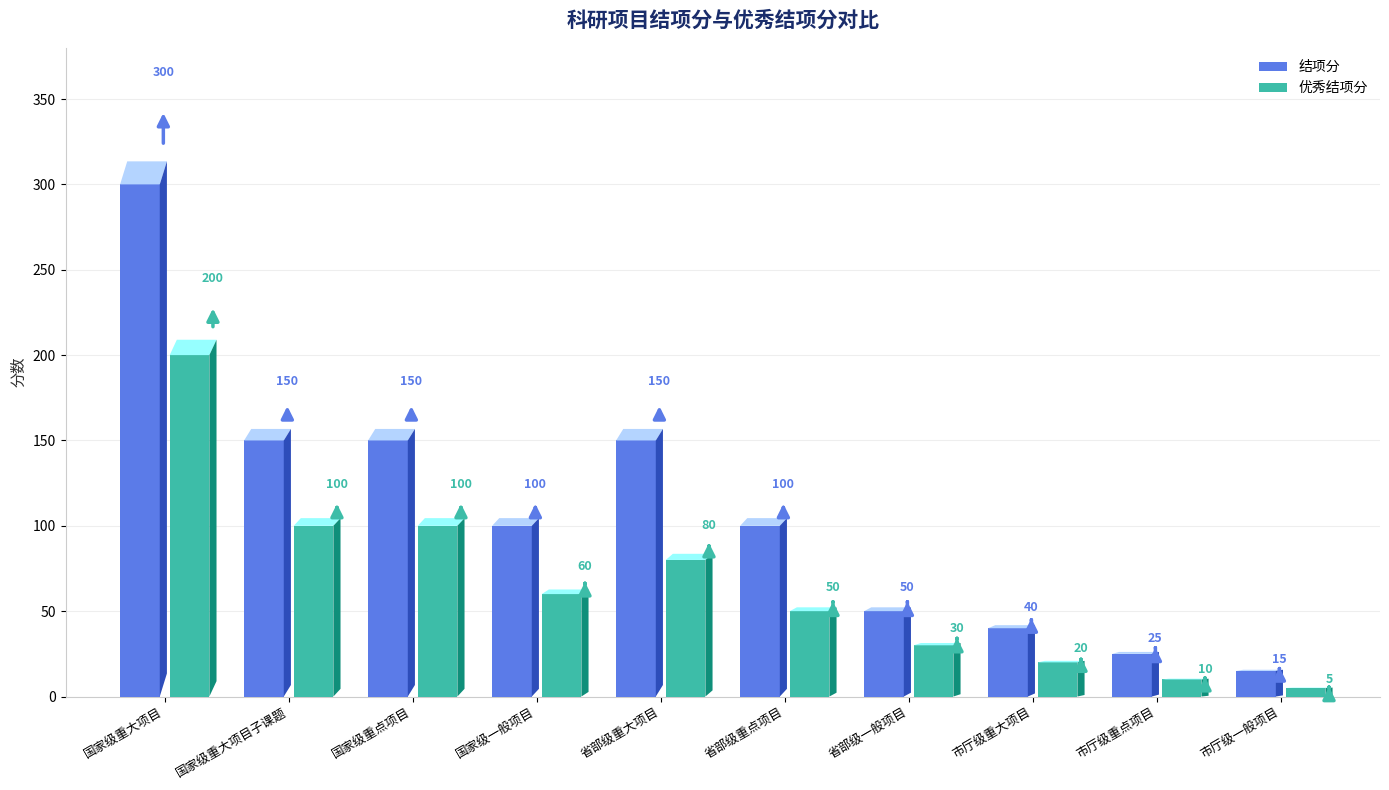

Are the bars grouped side by side (vs. stacked)?

Yes